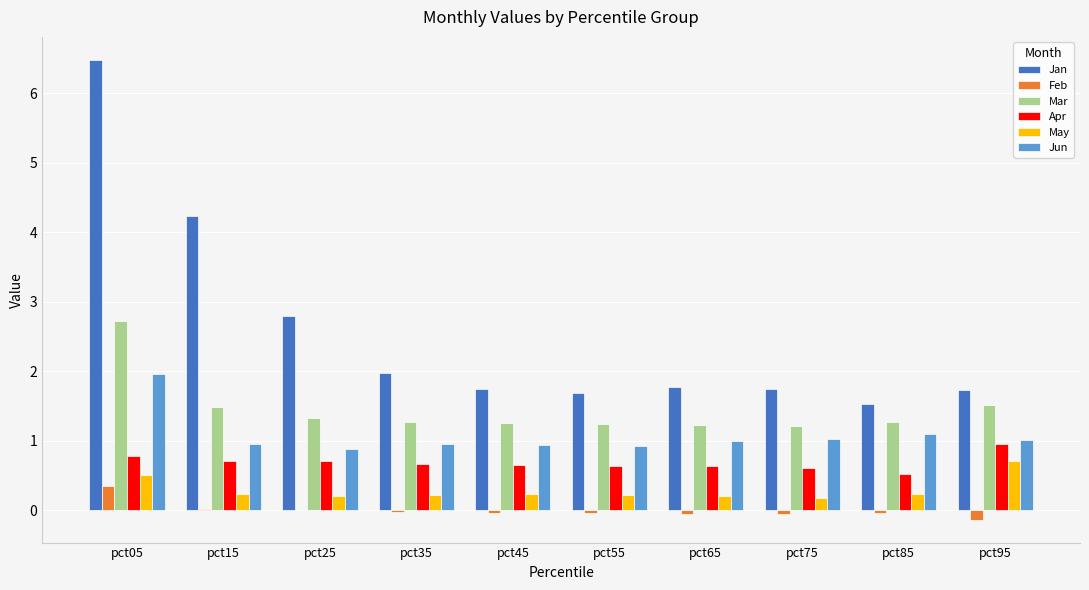

The Jan series shows 1.7 at pct45. True or false?

True